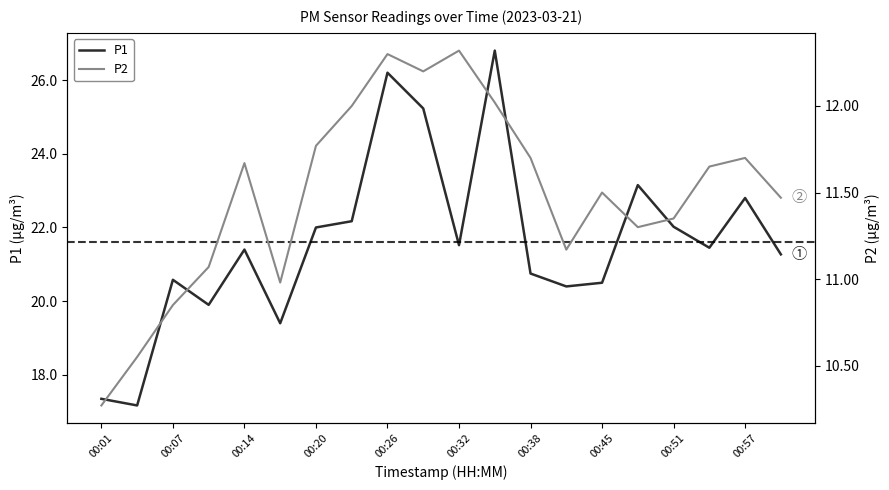

Which series has the largest total across all categories?

P1